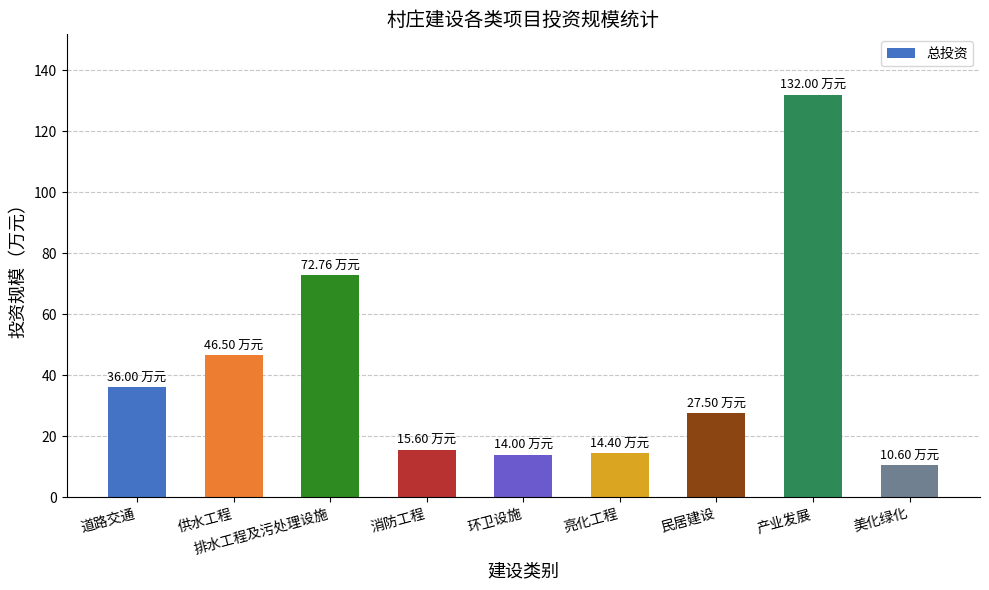

Which has a higher value, 亮化工程 or 排水工程及污处理设施?

排水工程及污处理设施